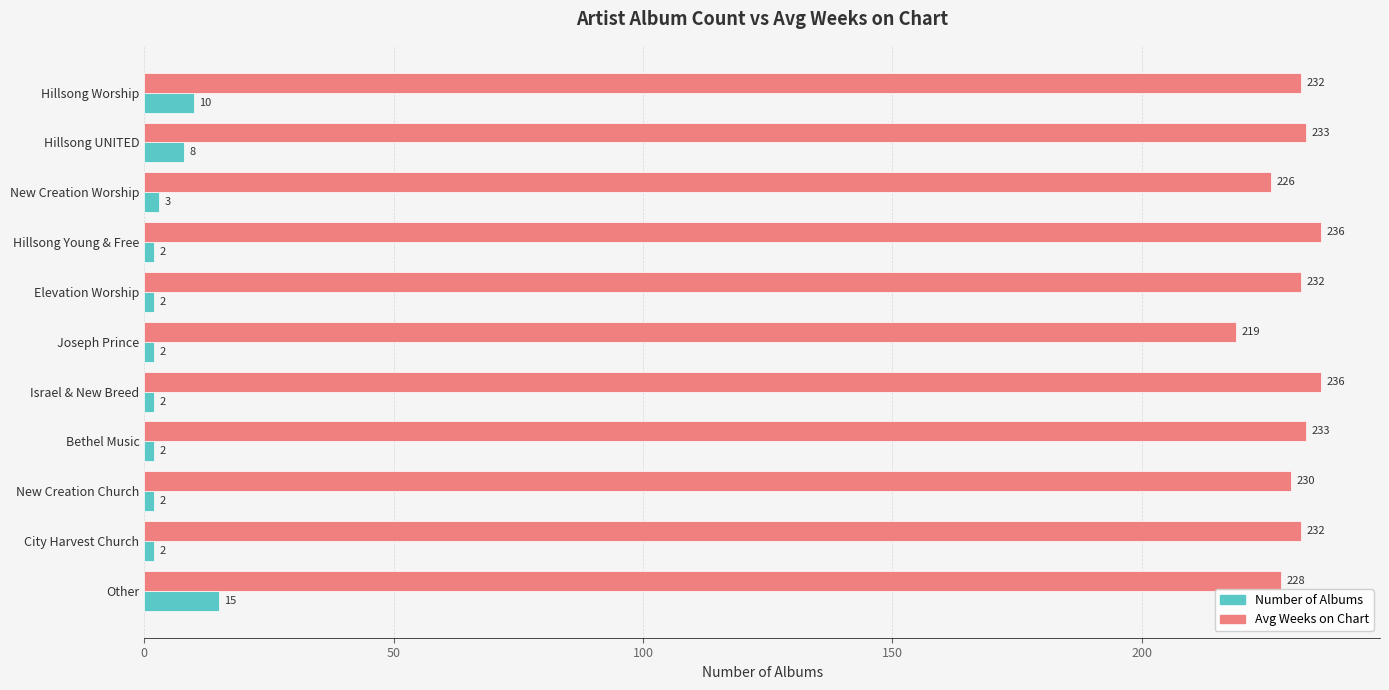

Which series has the largest total across all categories?

Avg Weeks on Chart